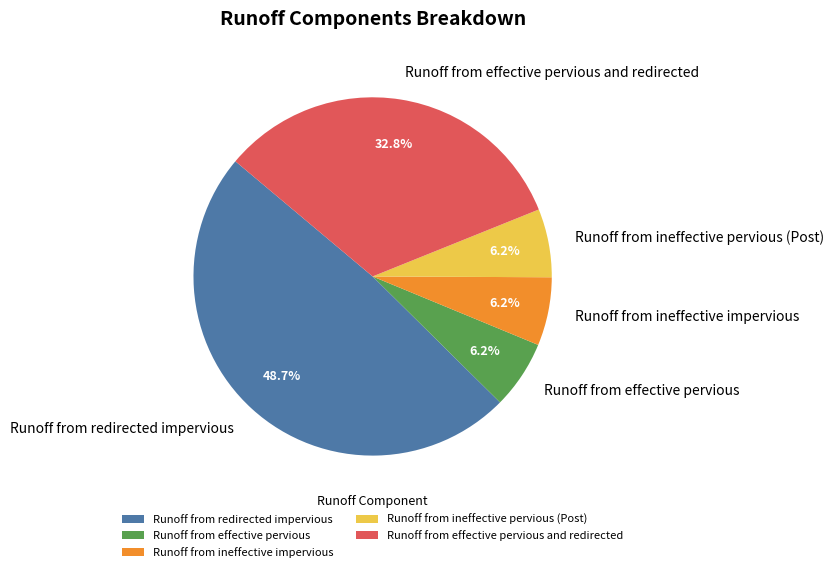

To the nearest percent, what portion does Runoff from redirected impervious represent?

49%